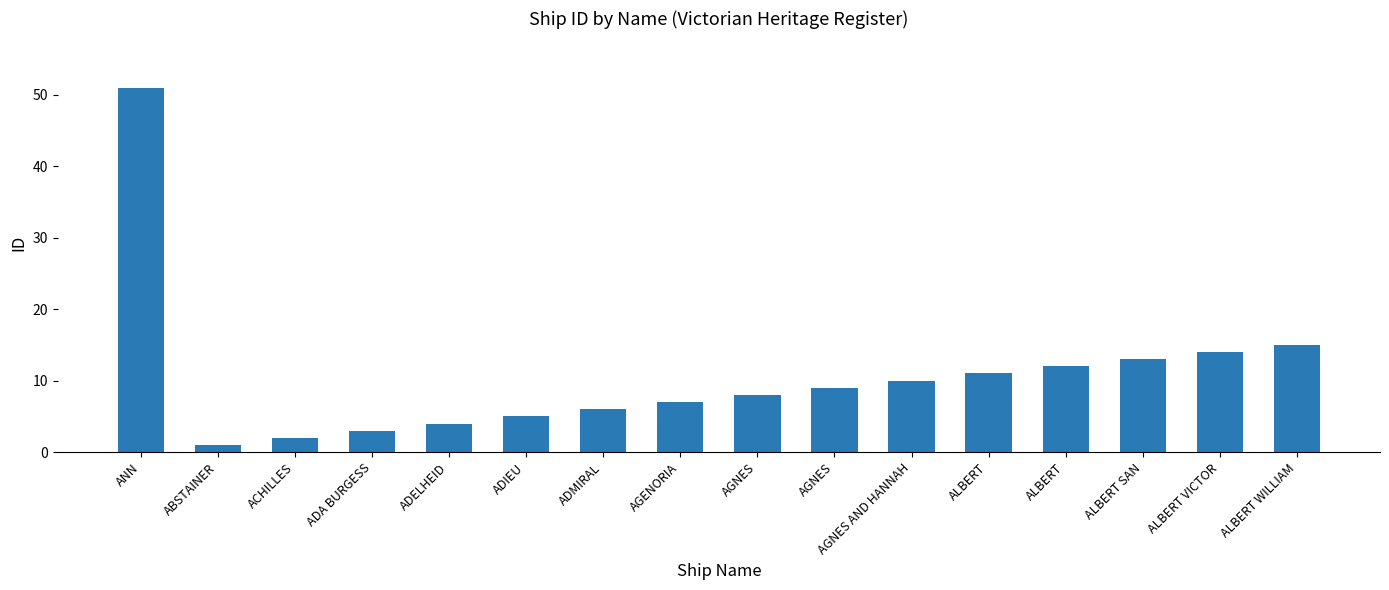

Count the number of data series in this chart.

1